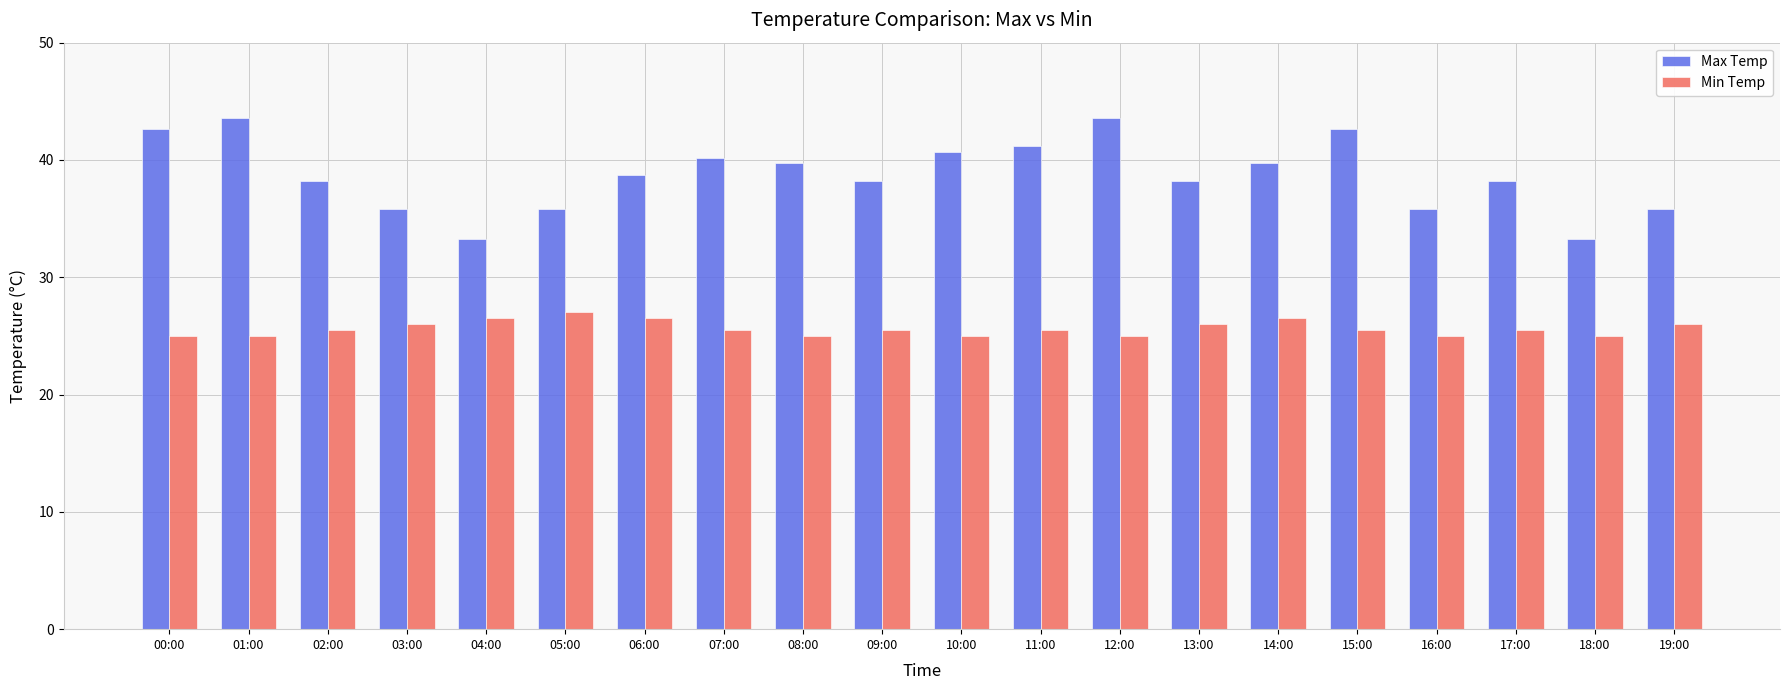

How many categories are shown in the chart?

20